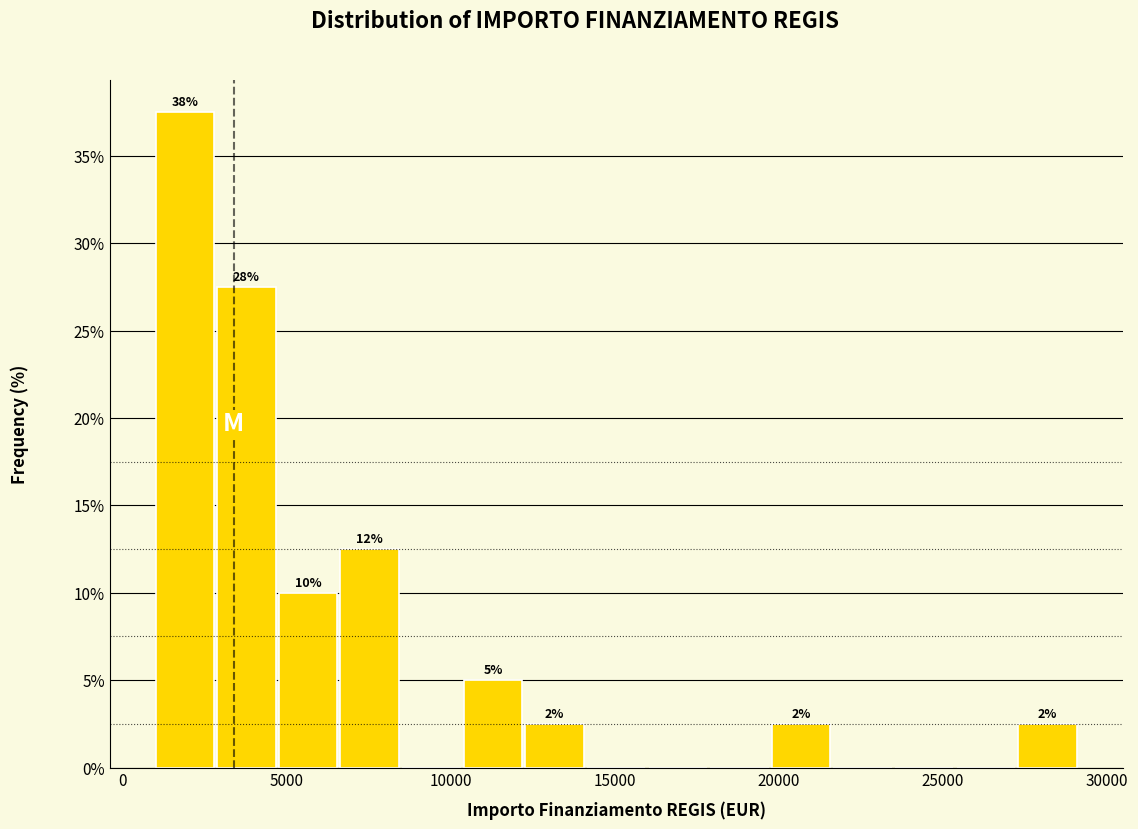

Read against the x-axis, roughly where is the centre of the tallest bar?

2000